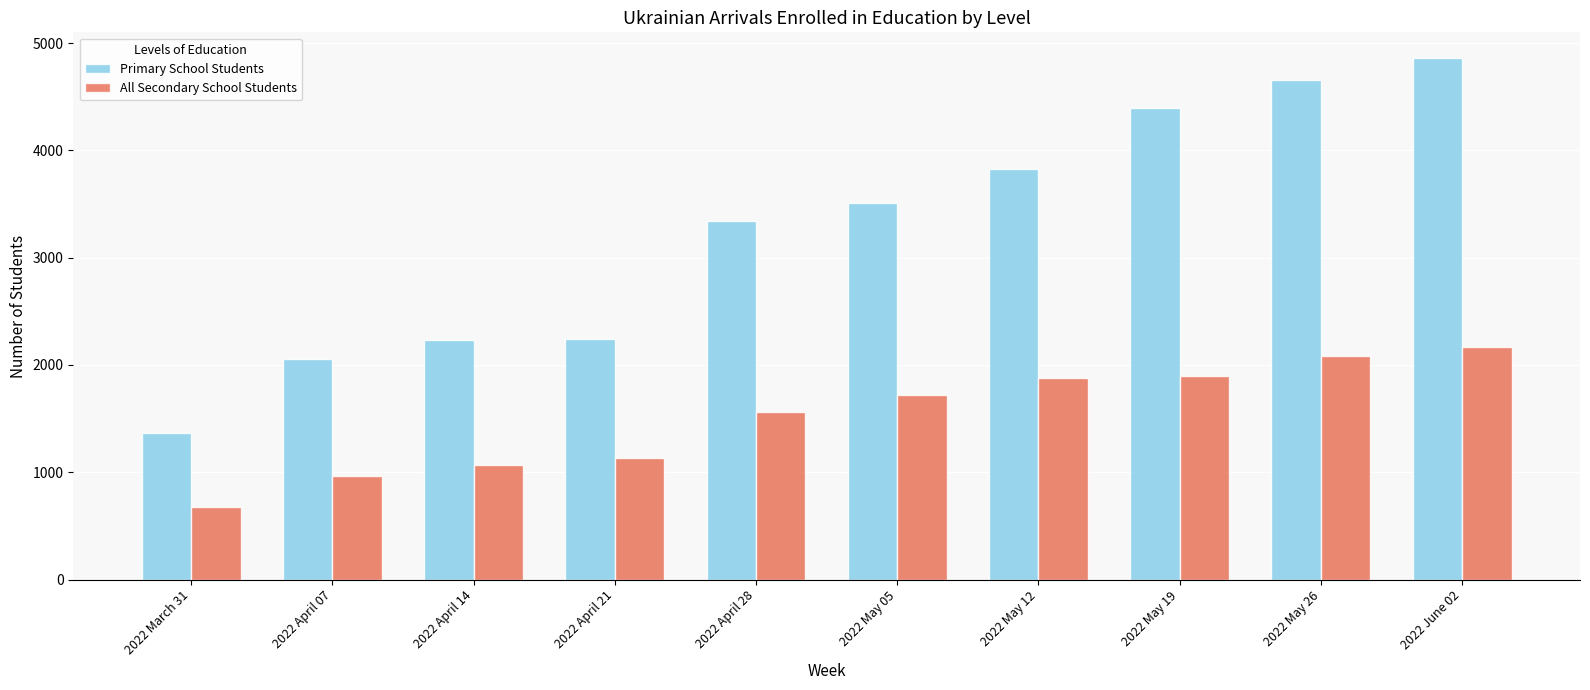

At which label is All Secondary School Students closest to 1424?

2022 April 28